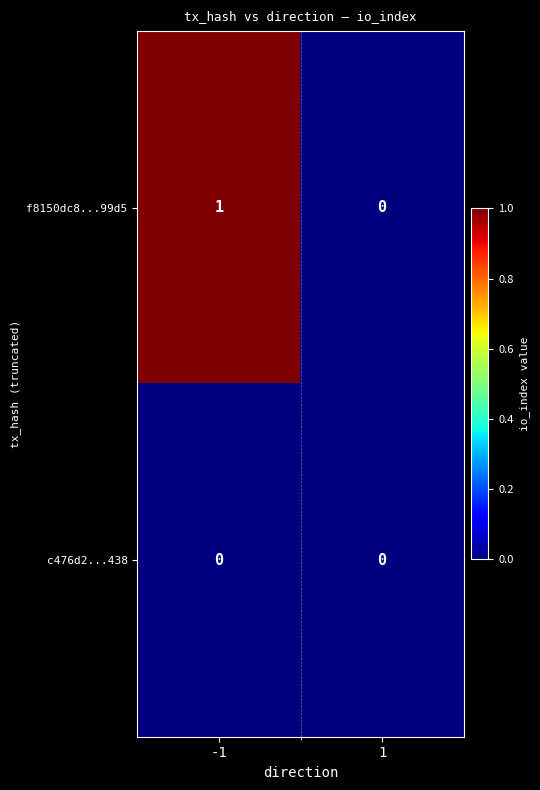

How many distinct data groups are displayed?

2